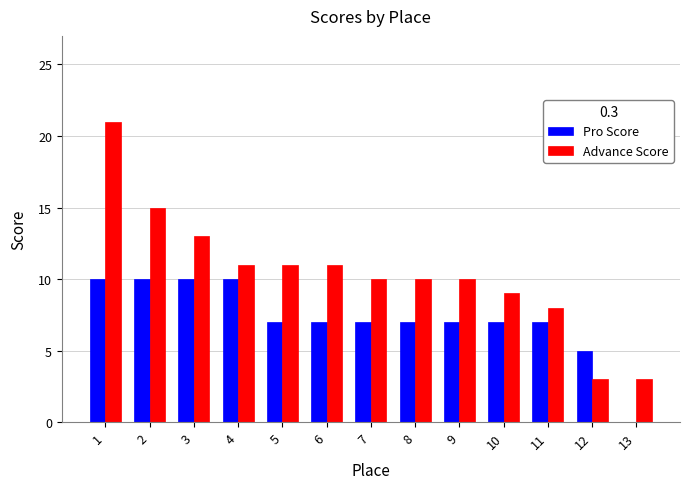

How many groups of bars are there?

13